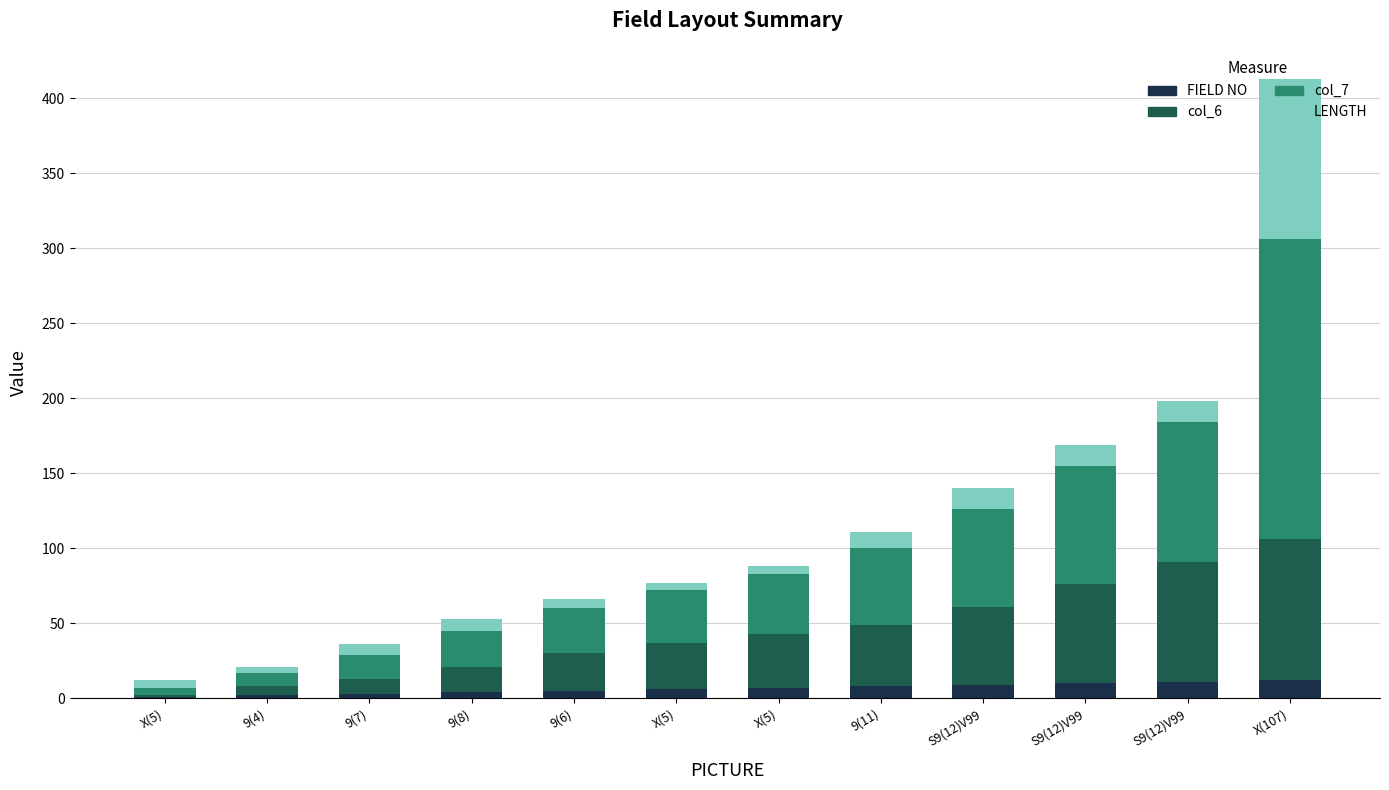

What are all the series names shown in the legend?

FIELD NO, col_6, col_7, LENGTH